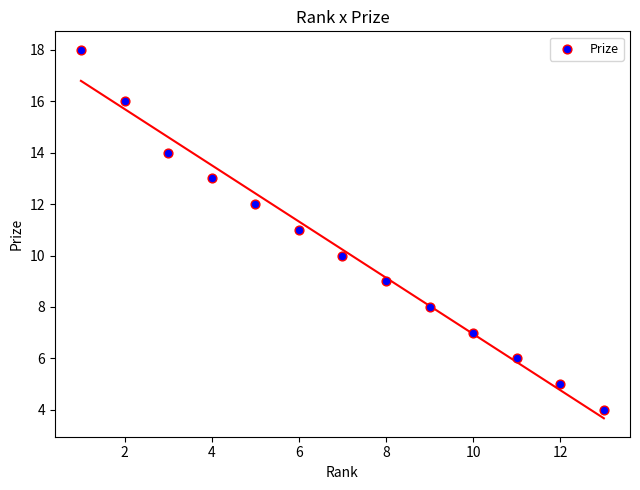

What is the range of X values (max minus min)?

12